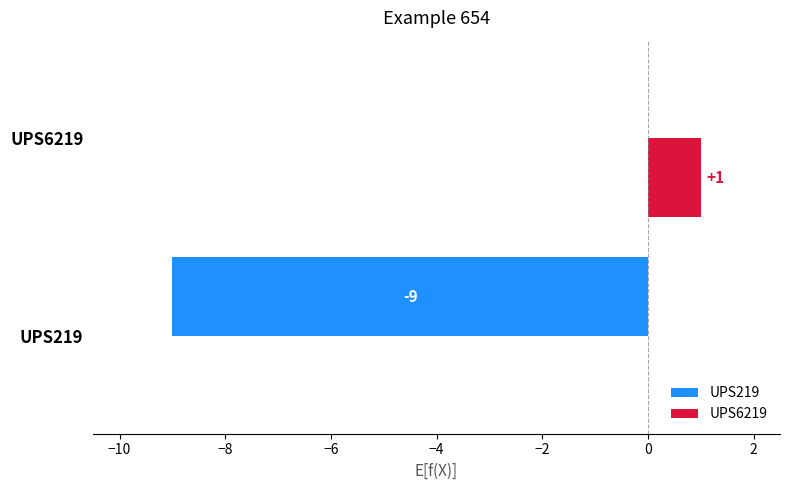

Which label corresponds to the largest value in the chart?

UPS6219